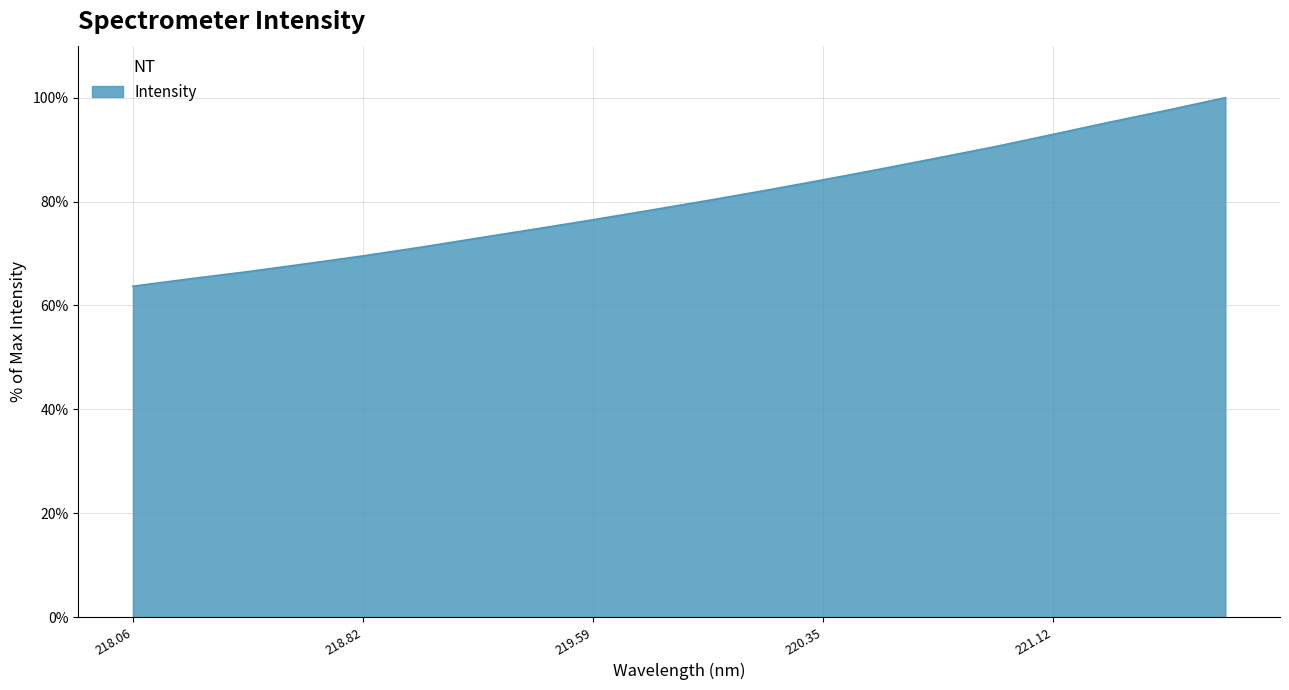

What is the greatest value displayed?

100.0